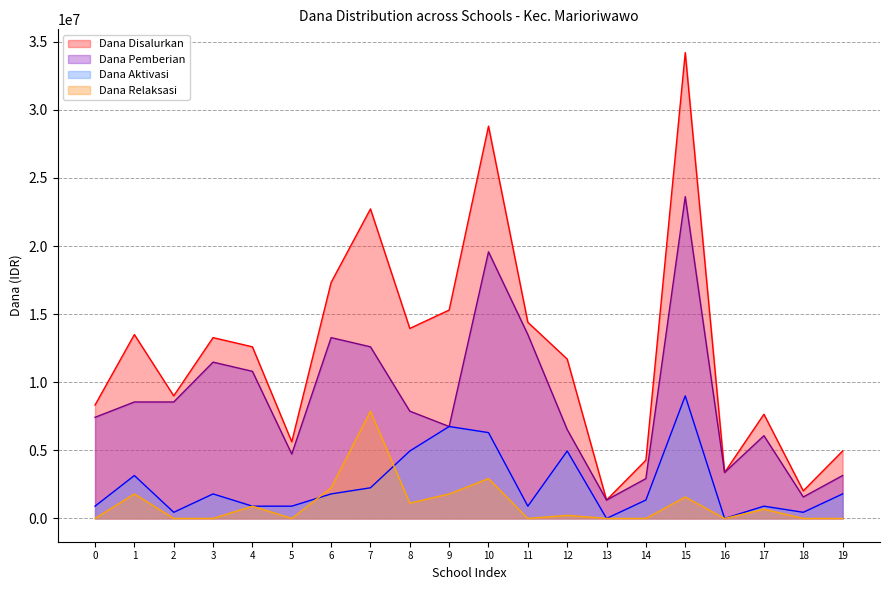

Which series has the widest spread of values?

Dana Disalurkan